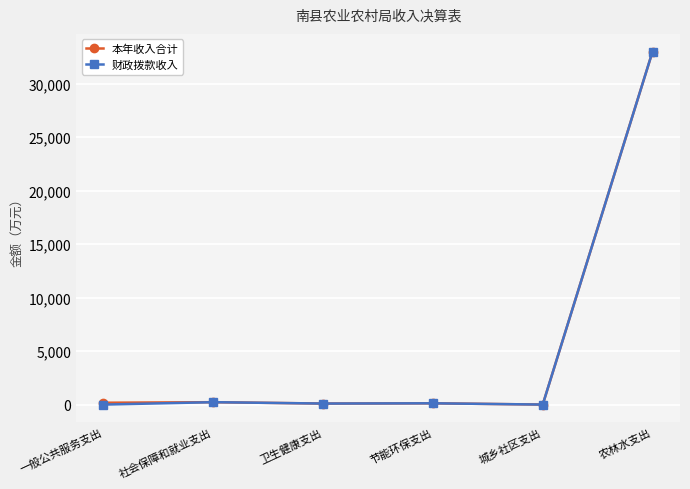

Is it true that 财政拨款收入 equals 10596.8 at 一般公共服务支出?

False